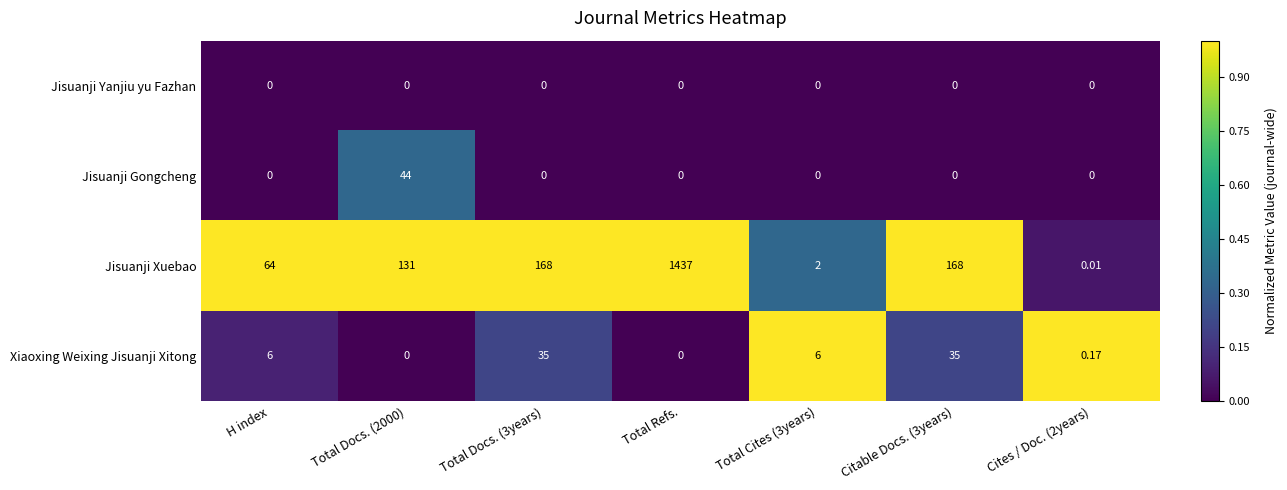

Which series has the largest range (max minus min)?

Jisuanji Xuebao